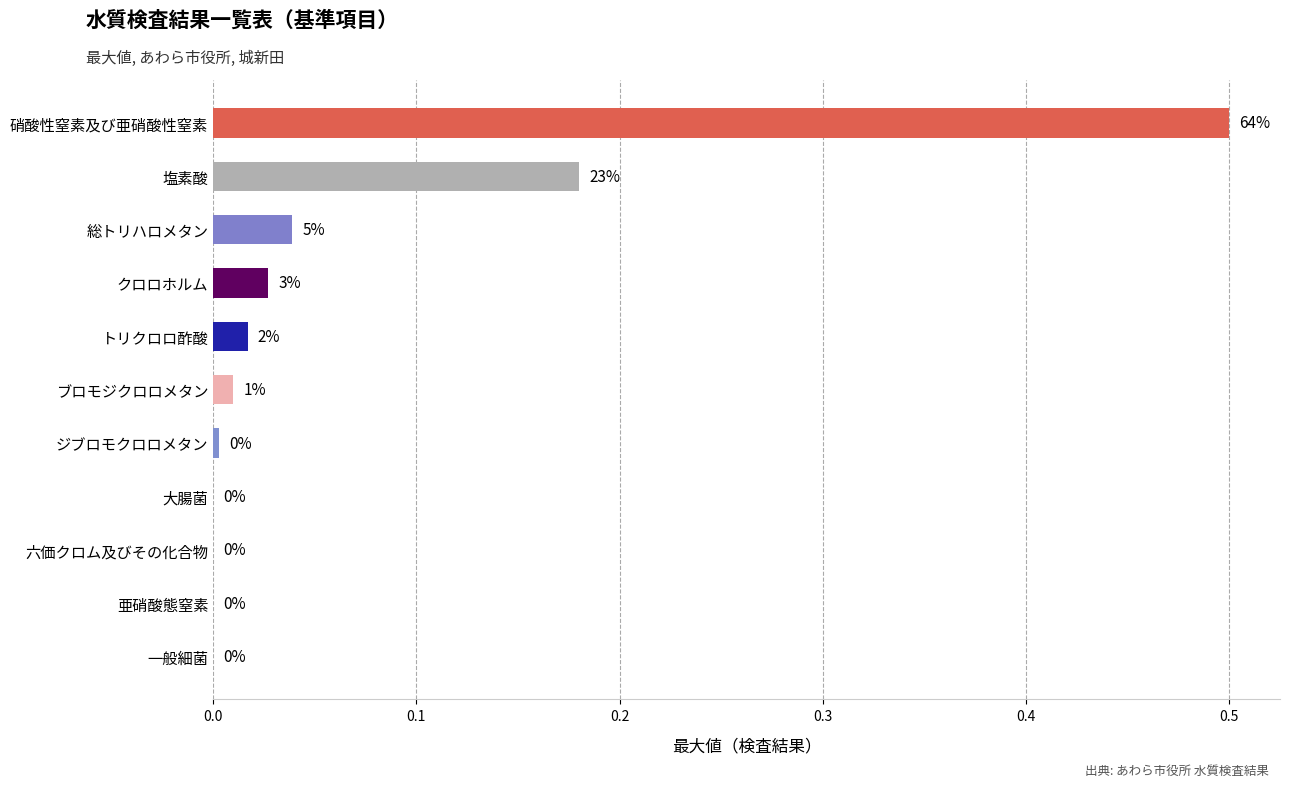

Are the bars horizontal?

Yes